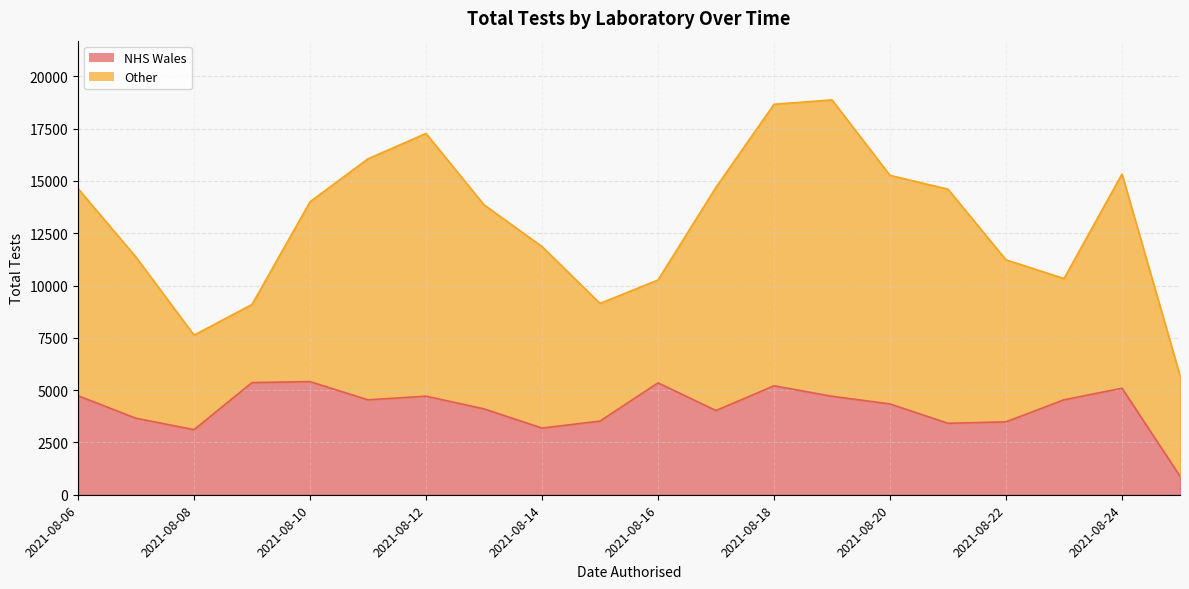

Is it true that NHS Wales equals 3415 at 2021-08-21?

True